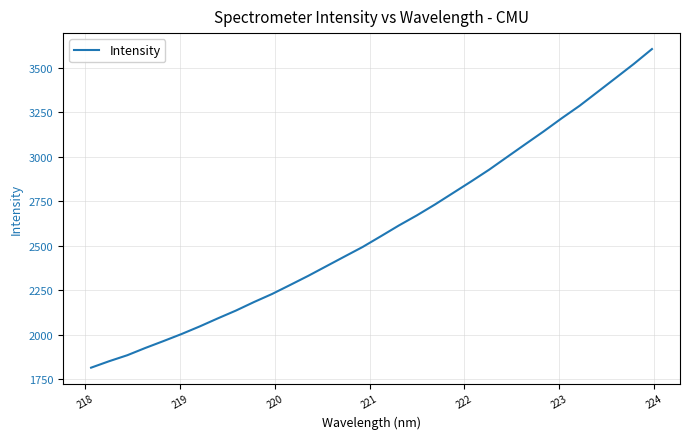

Reading left to right, extract all data points from this chart.

1814.1	1850.5	1884.1	1925.0	1963.7	2003.3	2045.9	2091.2	2135.0	2183.0	2228.3	2279.0	2330.3	2384.5	2438.5	2492.2	2552.1	2612.8	2669.9	2731.0	2795.7	2860.4	2926.8	2998.5	3069.9	3140.8	3214.7	3285.6	3363.7	3442.0	3520.8	3604.0